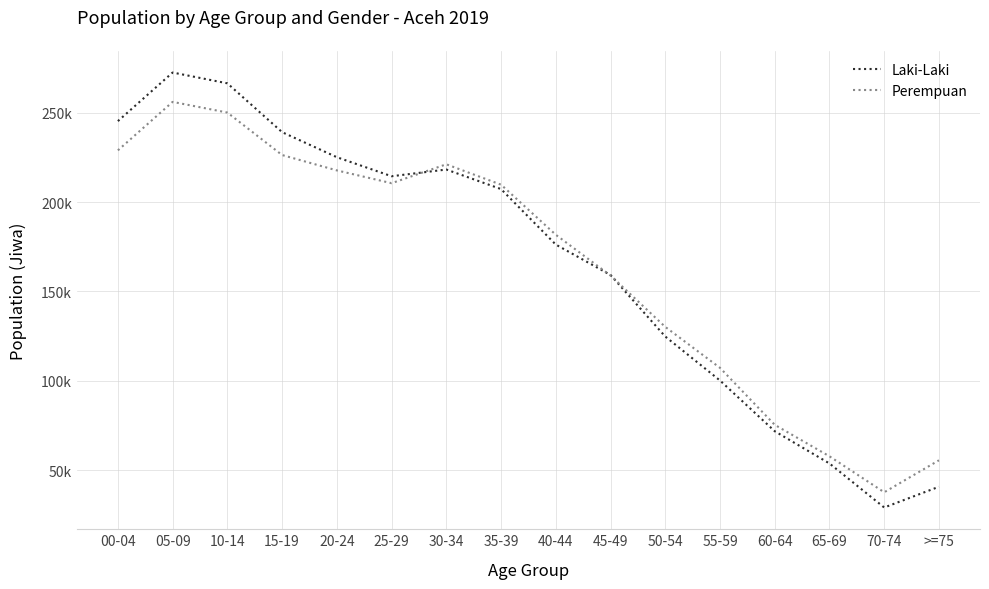

True or false: Perempuan and Laki-Laki intersect in this chart.

True